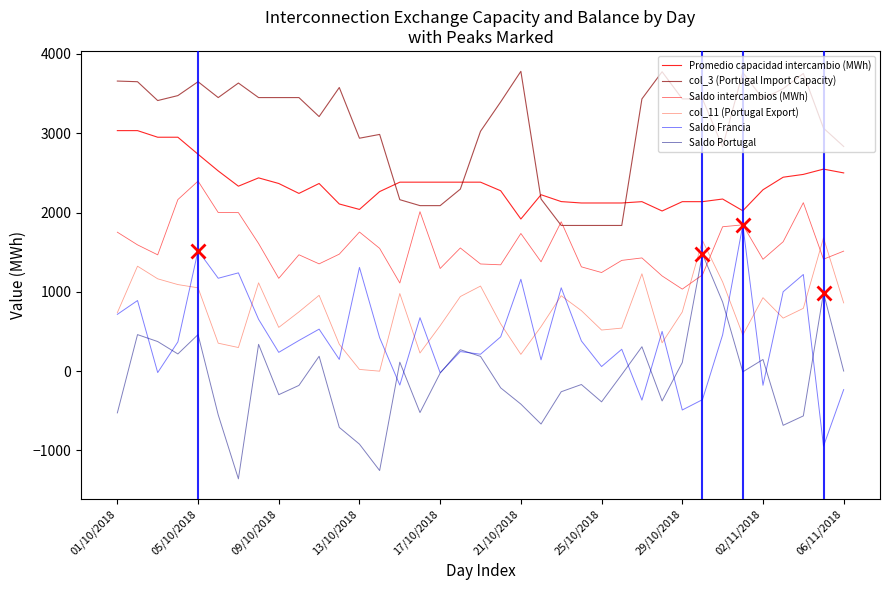

Does the chart have visible grid lines?

No